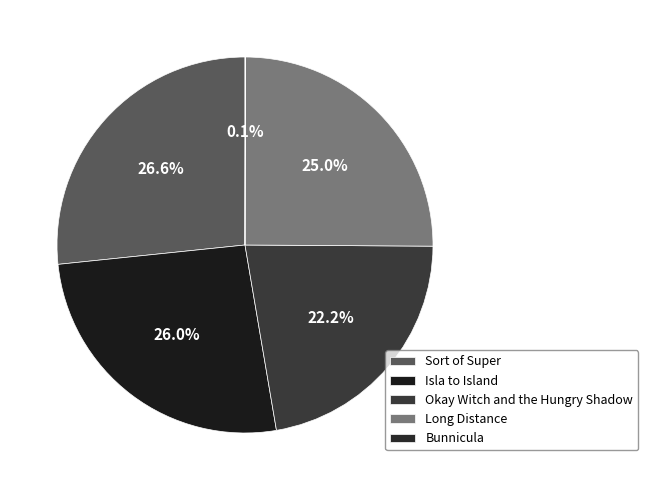

How many segments does this pie chart have?

5